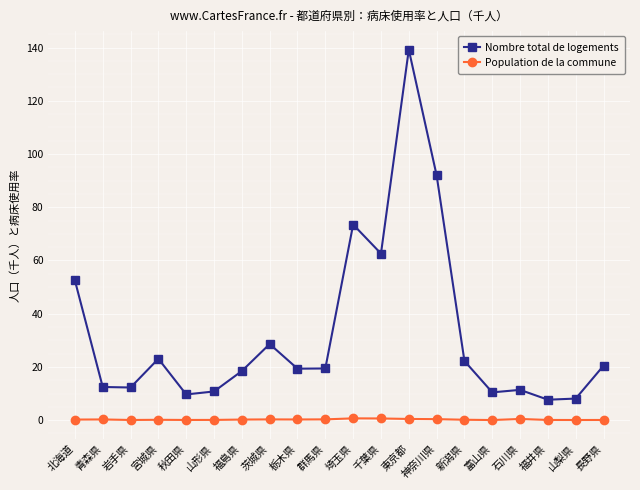

Is it true that Population de la commune equals 0.7 at 埼玉県?

True